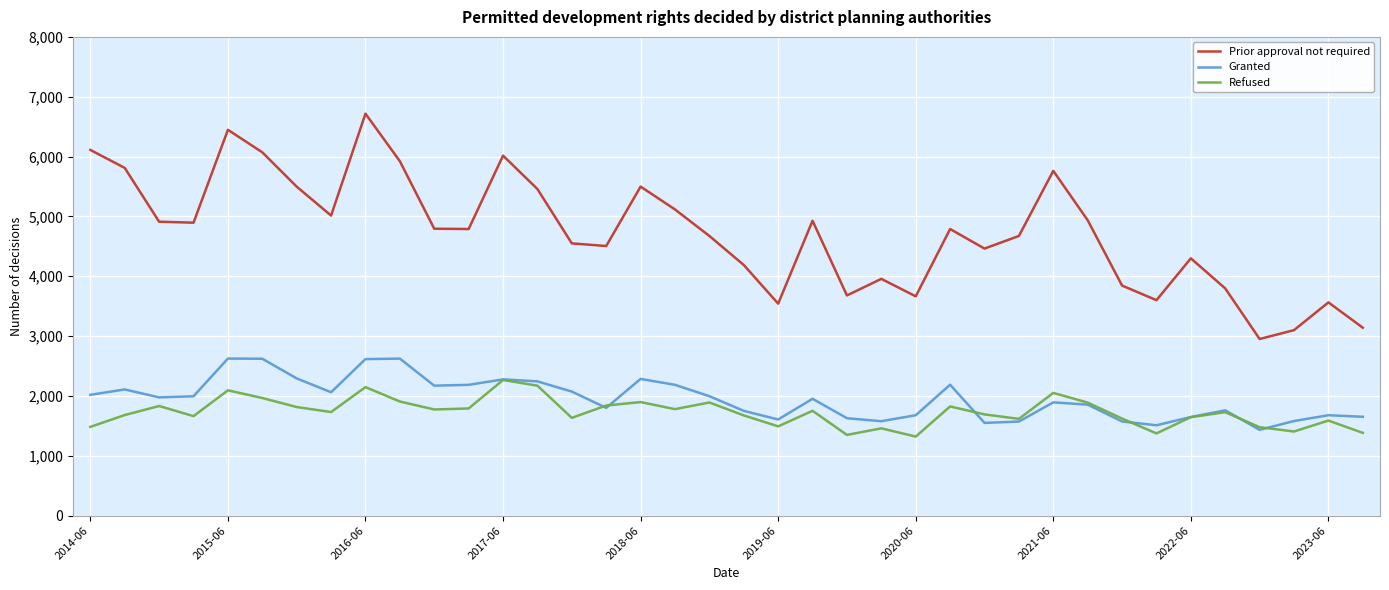

True or false: Refused and Prior approval not required cross at least once.

False